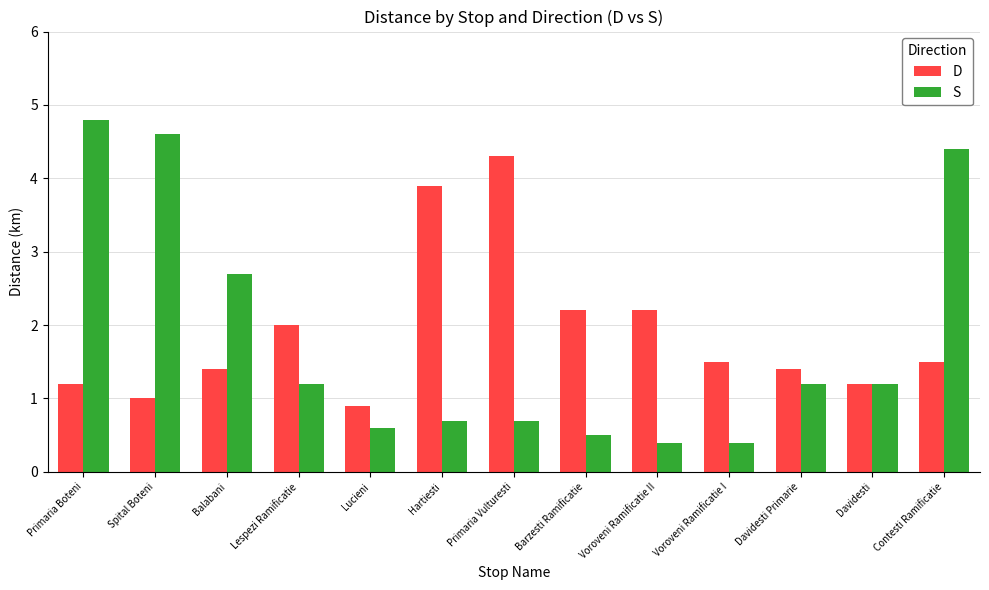

Read the S value at Voroveni Ramificatie I.

0.4